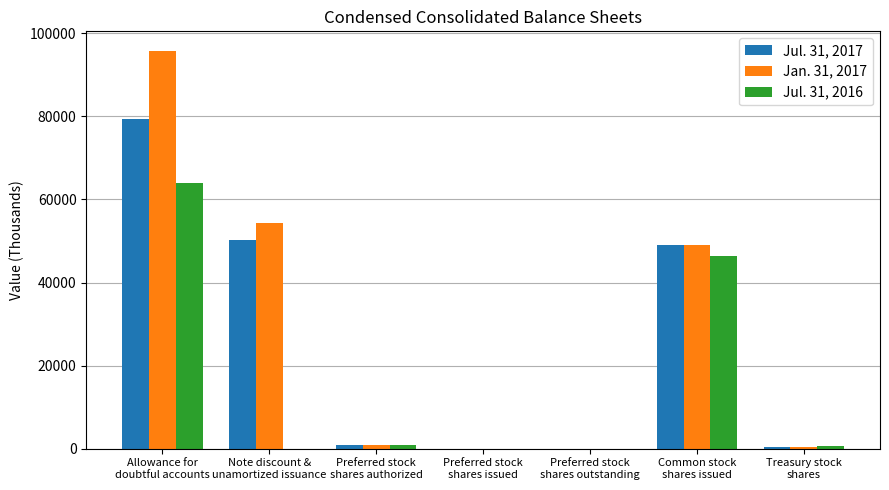

How many series are shown in this chart?

3